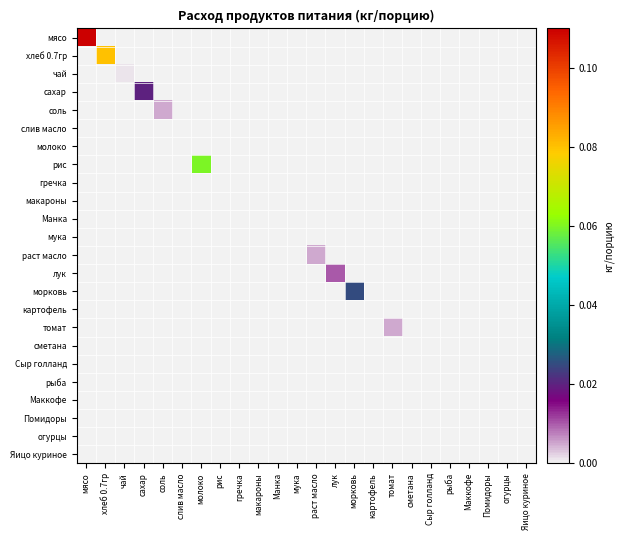

What is the spread (max minus min) of values at мясо?

0.1